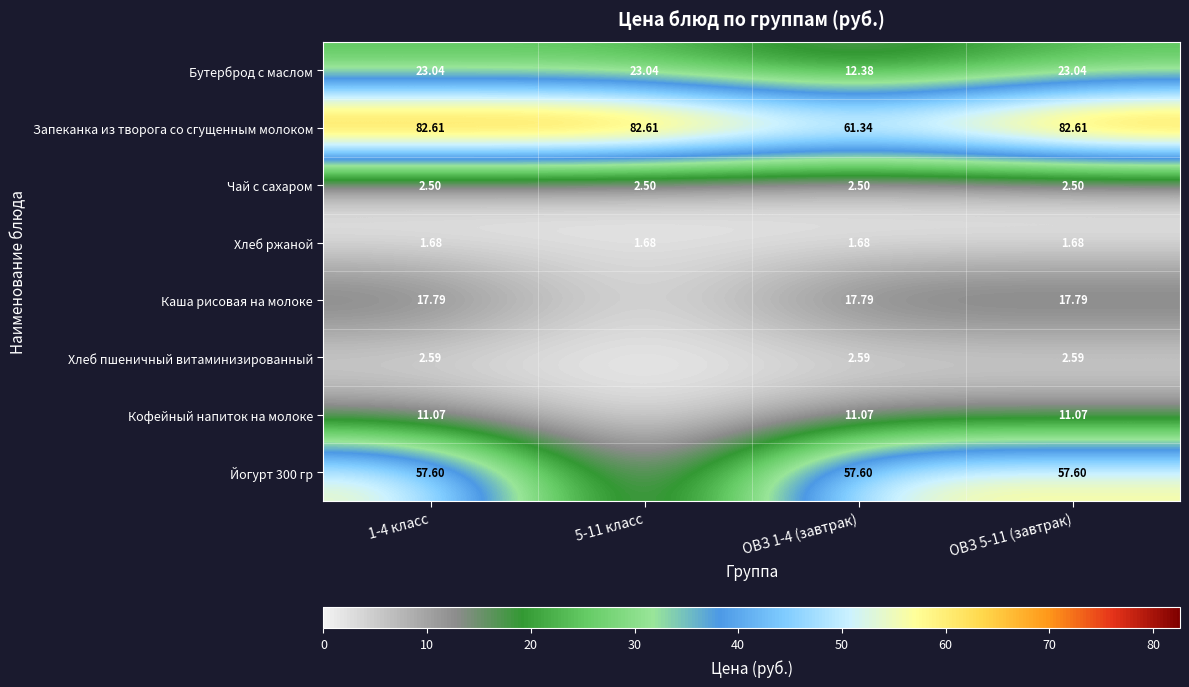

Is the value of Бутерброд с маслом at ОВЗ 1-4 (завтрак) greater than the value of Кофейный напиток на молоке at ОВЗ 5-11 (завтрак)?

Yes